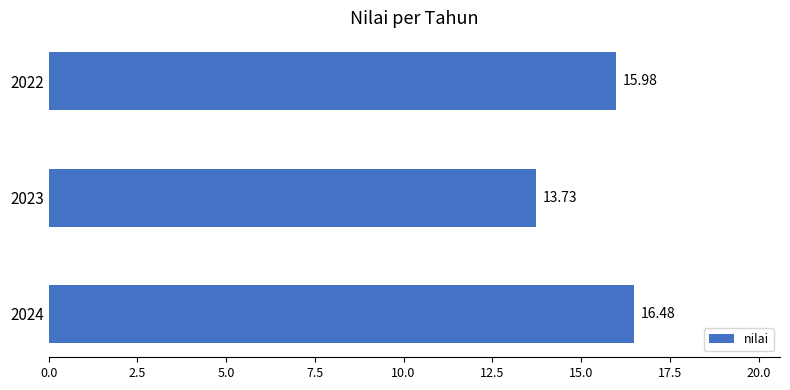

What is the smallest value displayed?

13.7